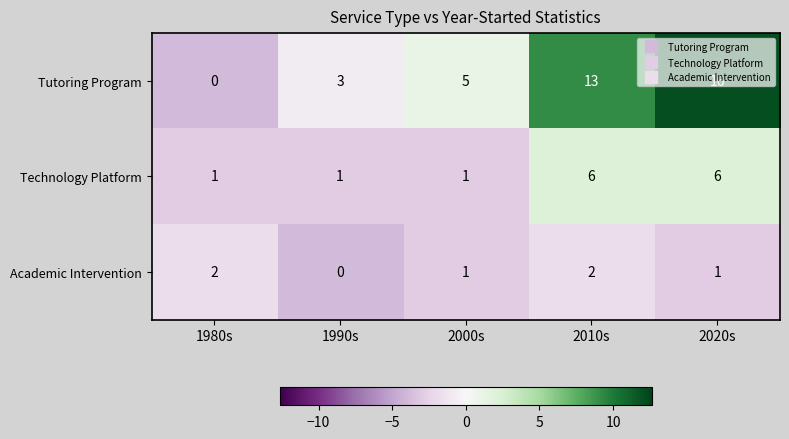

The Technology Platform series shows 2 at 1980s. True or false?

False